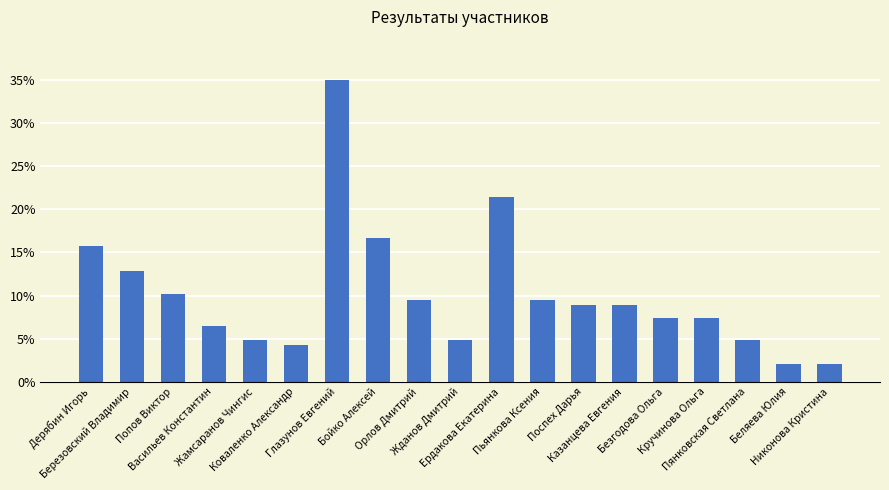

What is the smallest value displayed?

2.1